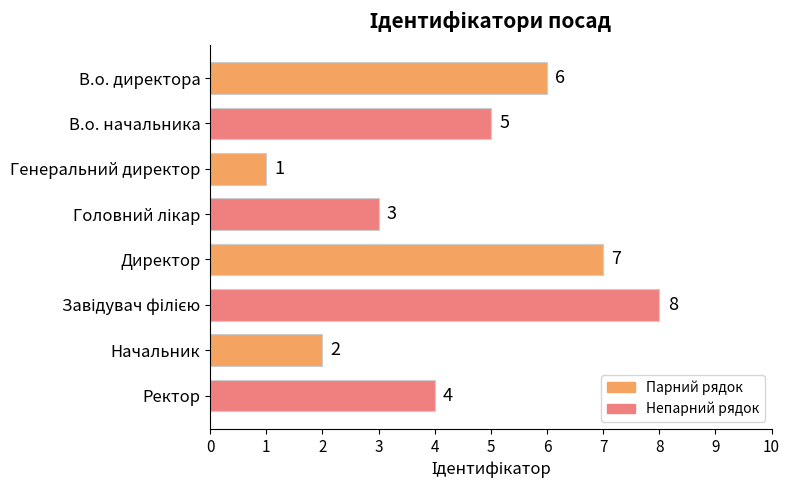

What is the change in value from В.о. начальника to Начальник?

-3